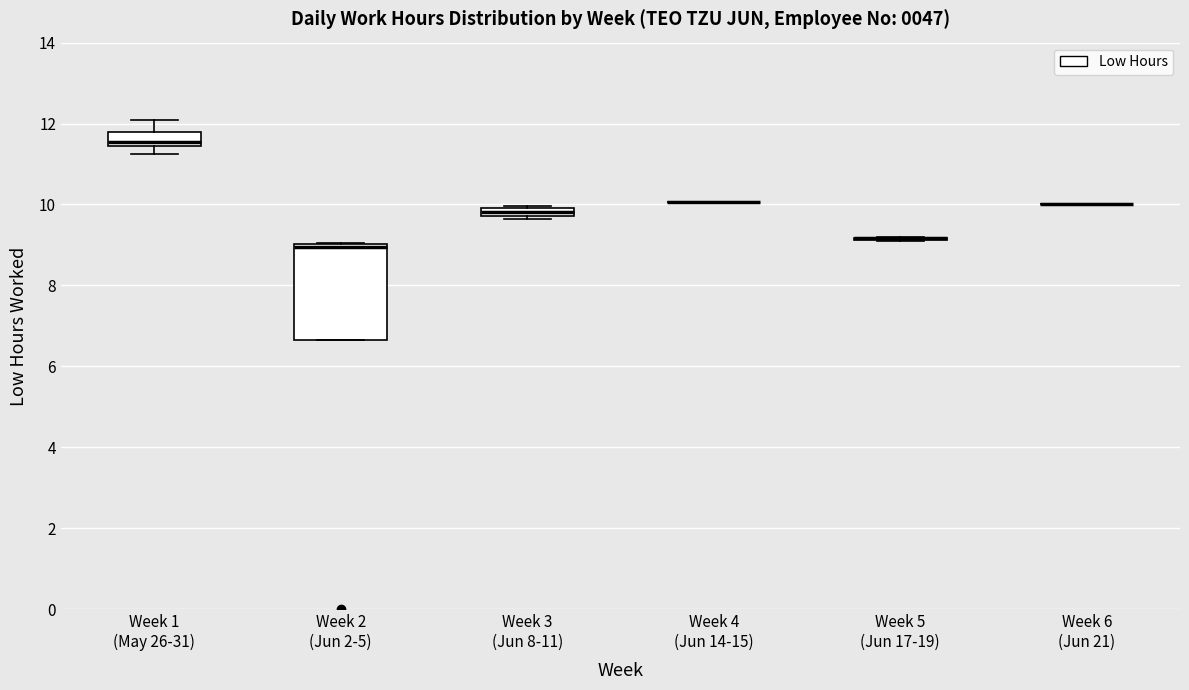

Comparing the boxes themselves (not the whiskers), which one is the tallest?

Week 2 (Jun 2-5)